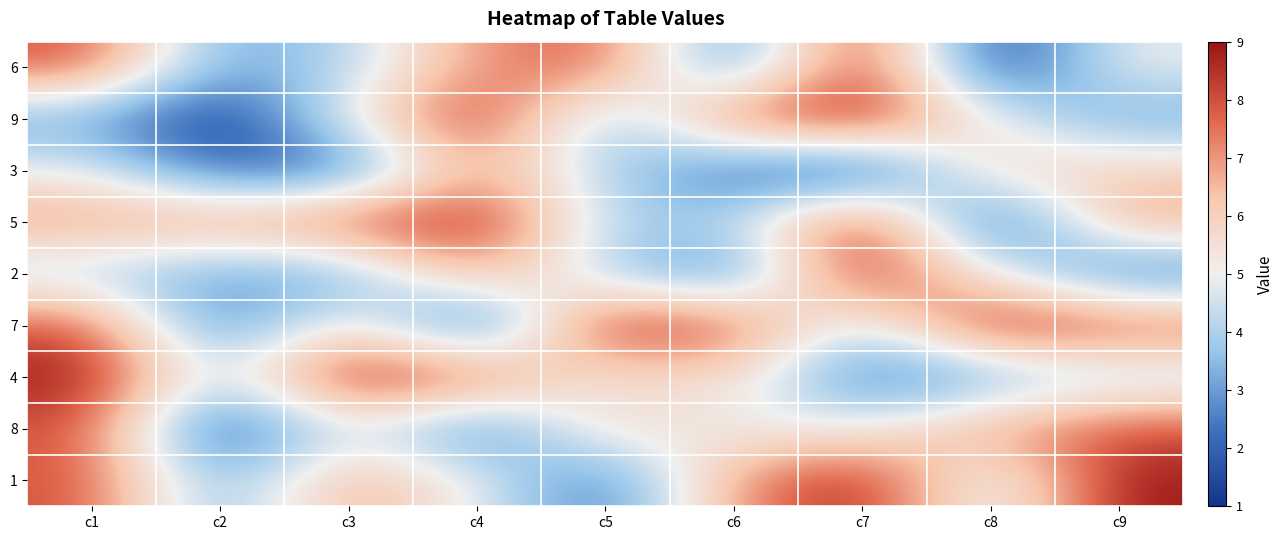

Which category has the highest value across all series?

c7